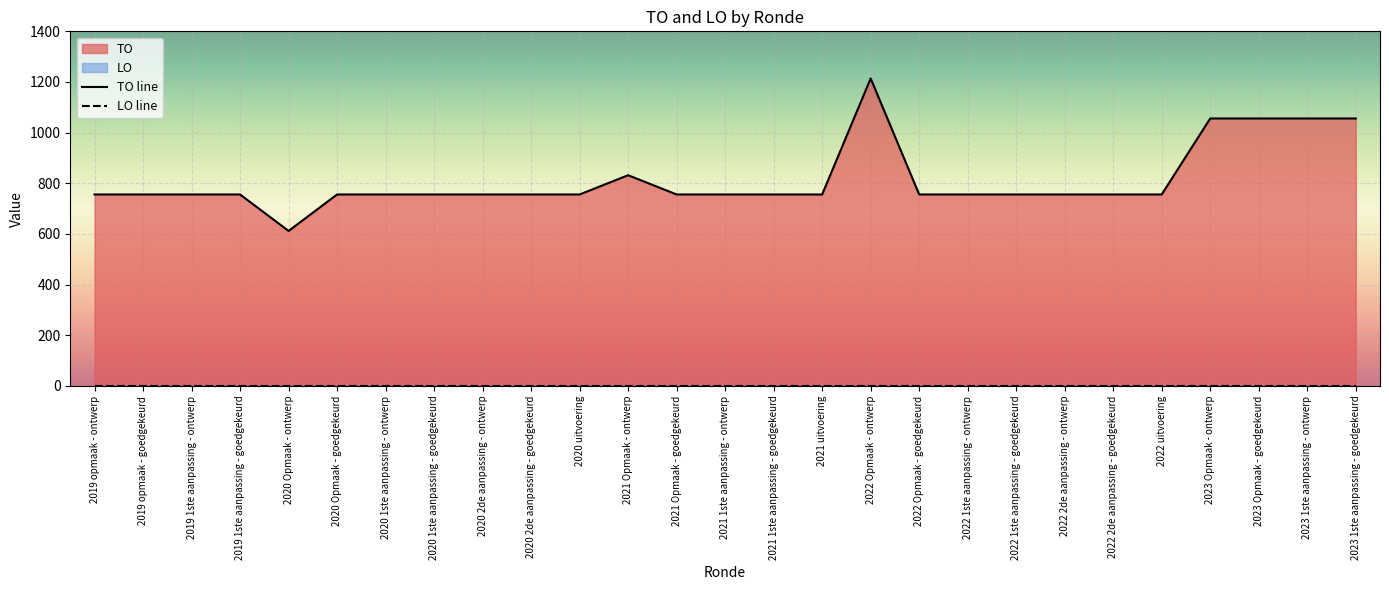

Count the number of categories in the chart.

27